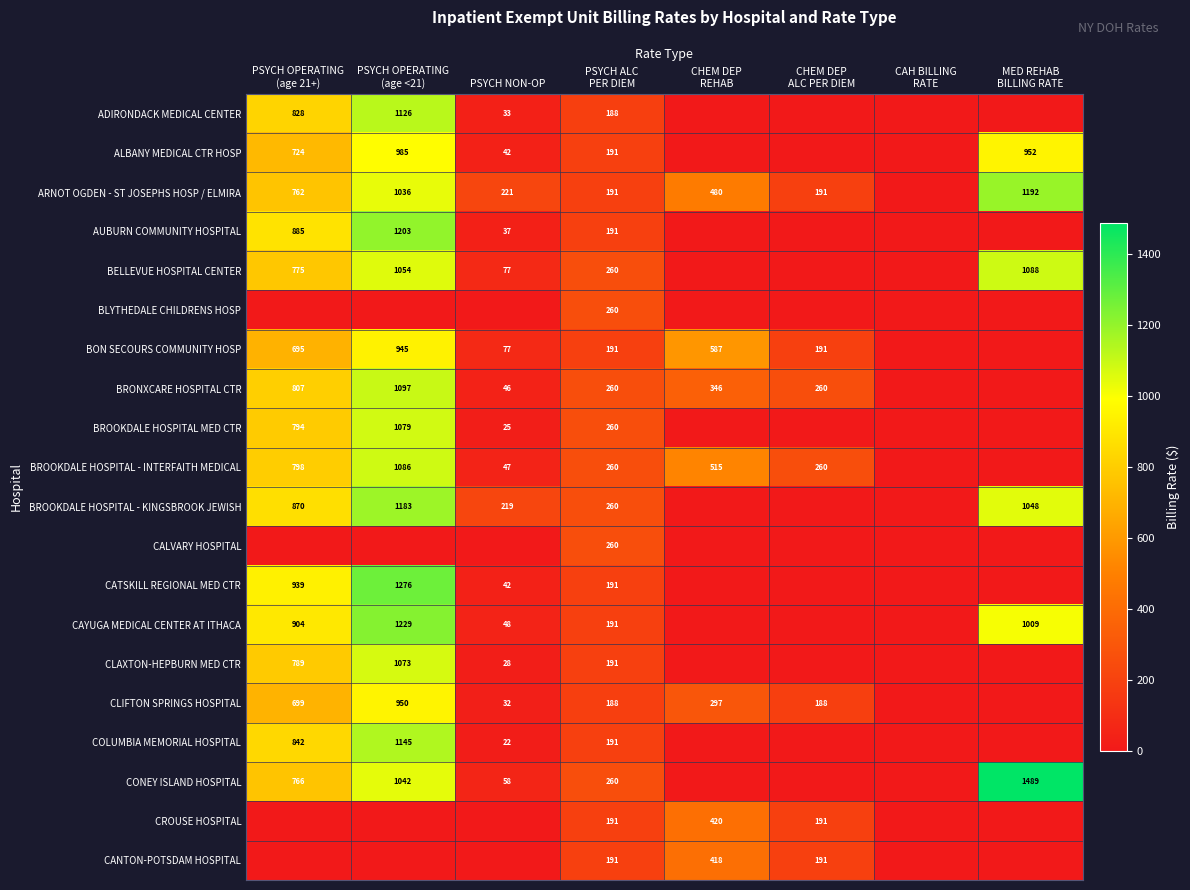

True or false: AUBURN COMMUNITY HOSPITAL has a value of 37 at PSYCH NON-OP.

True